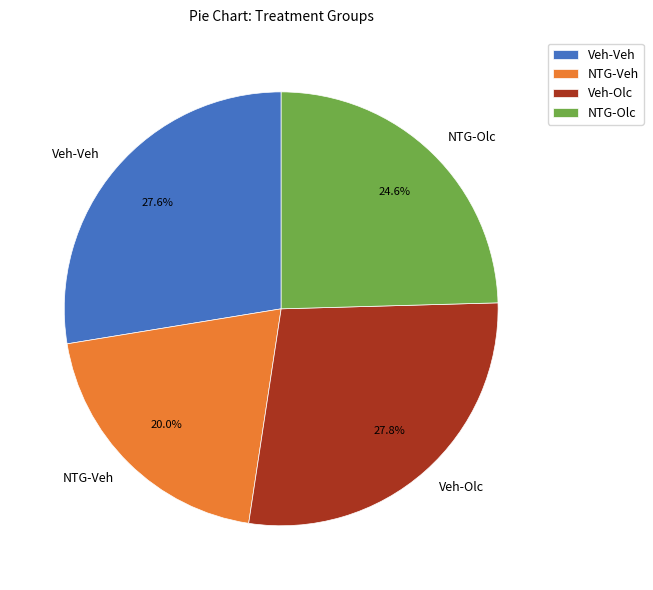

What is the smallest slice in the pie chart?

NTG-Veh